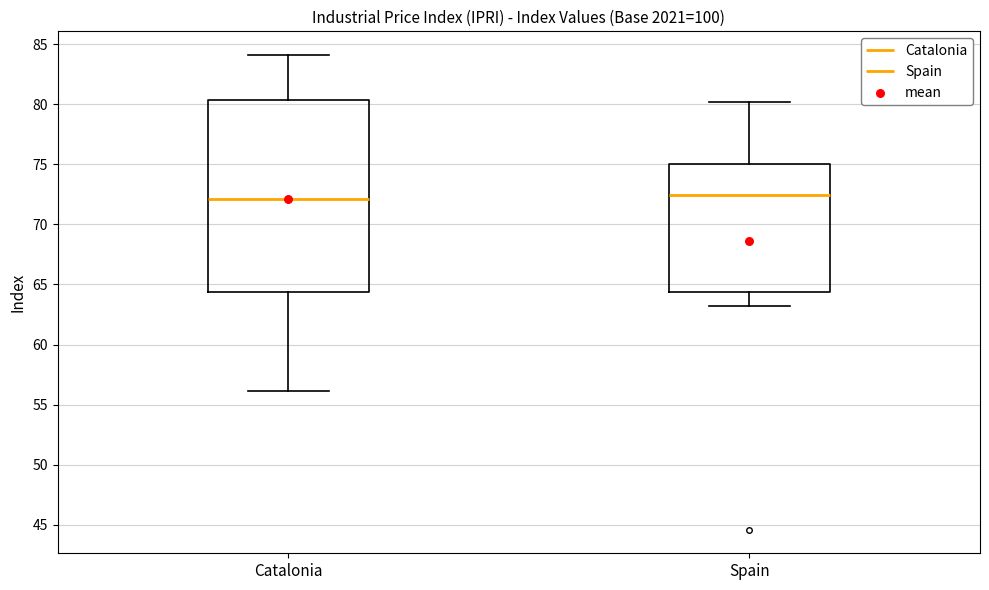

Where does the upper whisker of the box for Catalonia end on the y-axis? The values are not printed on the chart, so give them approximately, as read against the axis.

84.0